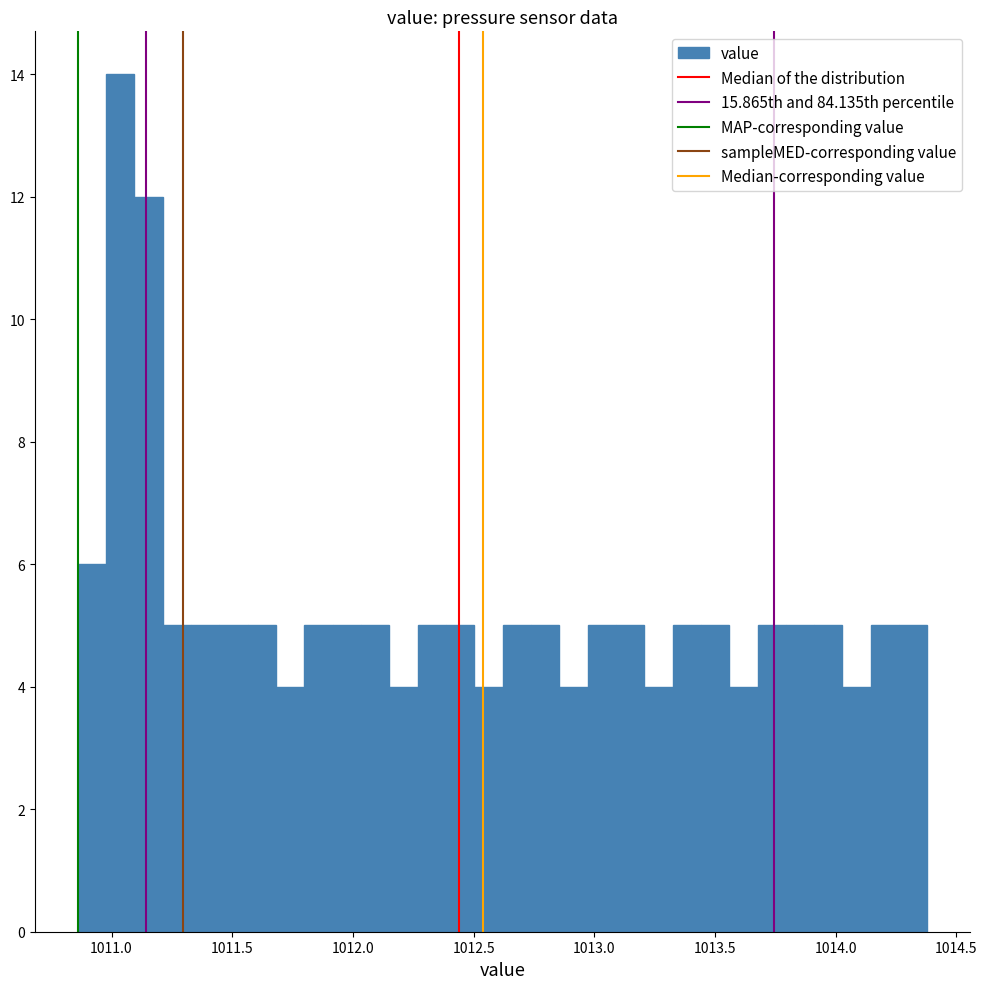

Around what value on the x-axis is the tallest bar? Give the approximate position of its centre, as read against the axis.

1011.05